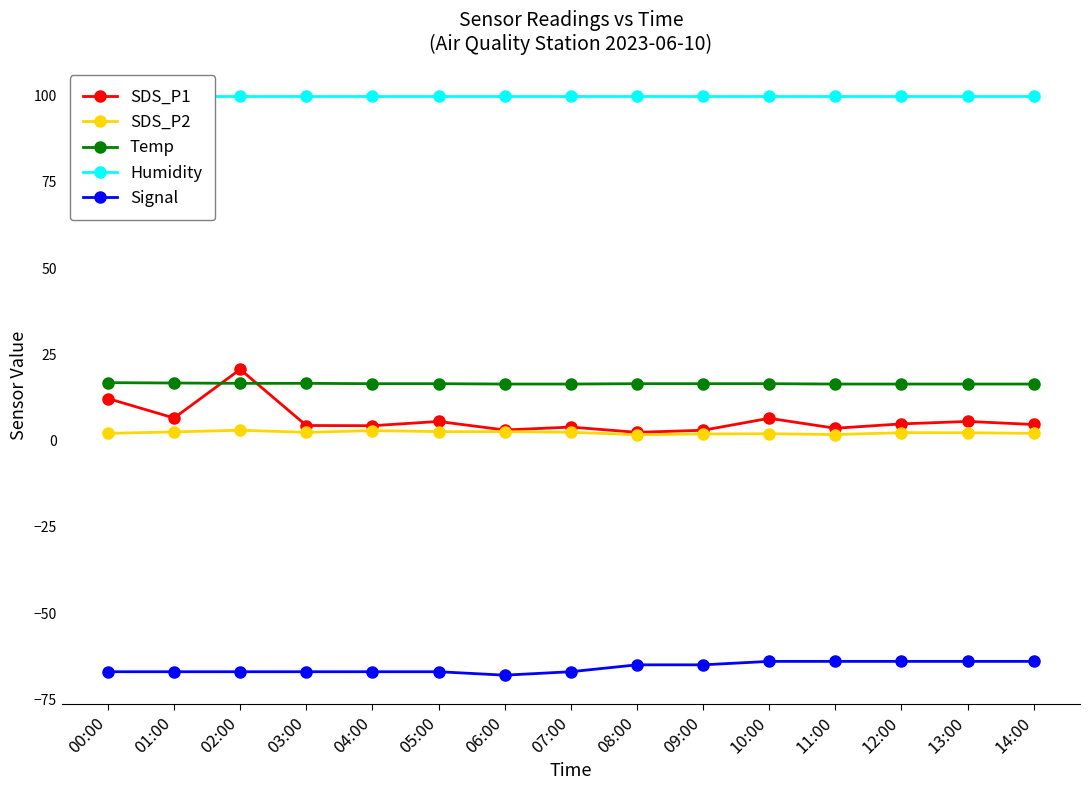

Is it true that SDS_P2 equals 1.3 at 13:00?

False